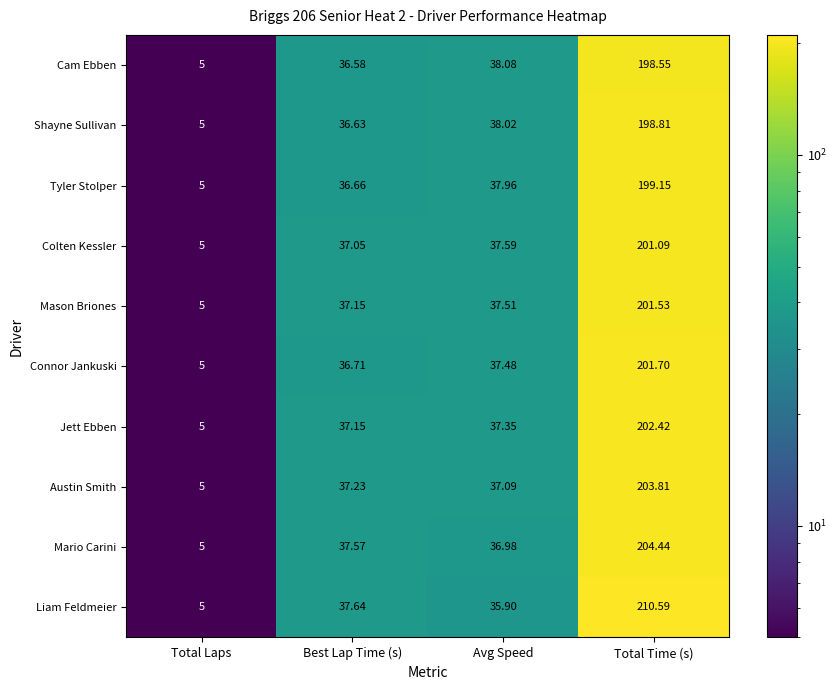

Which series has the largest total across all categories?

Liam Feldmeier